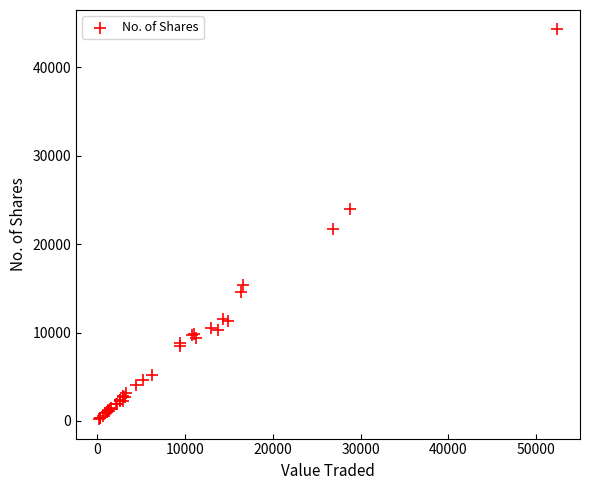

What Y value in the scatter plot is closest to 22237?

21712